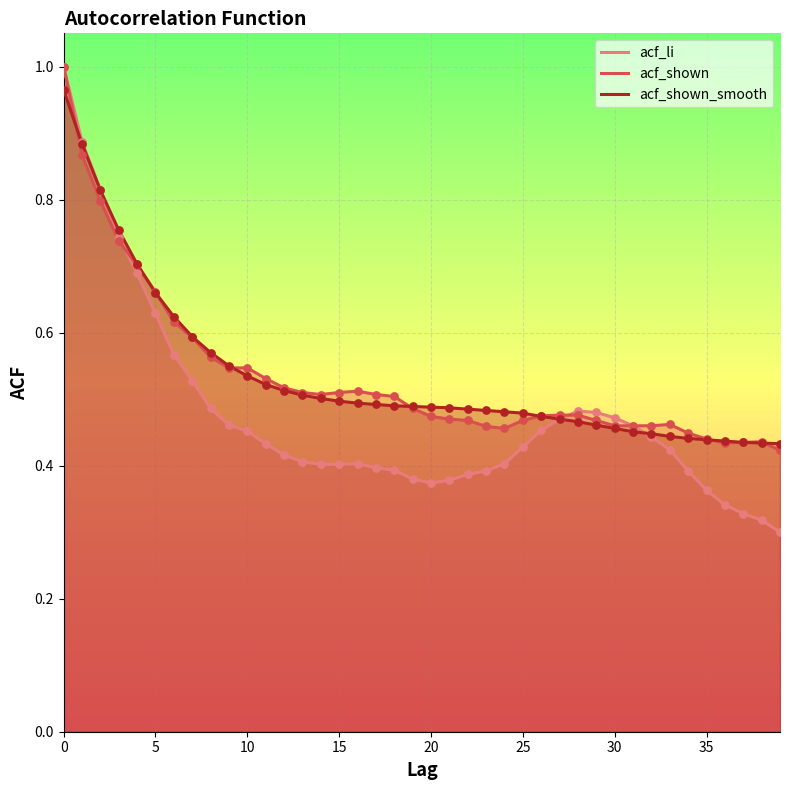

Which series has the largest total across all categories?

acf_shown